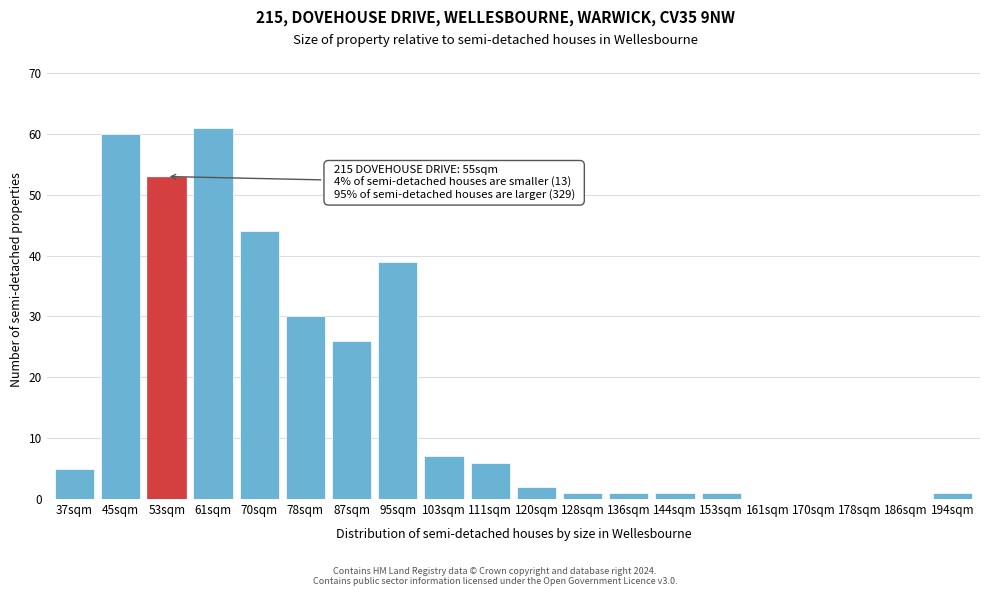

Reading left to right, list all the values displayed in this chart.

37sqm=5	45sqm=60	53sqm=53	61sqm=61	70sqm=44	78sqm=30	87sqm=26	95sqm=39	103sqm=7	111sqm=6	120sqm=2	128sqm=1	136sqm=1	144sqm=1	153sqm=1	161sqm=0	170sqm=0	178sqm=0	186sqm=0	194sqm=1